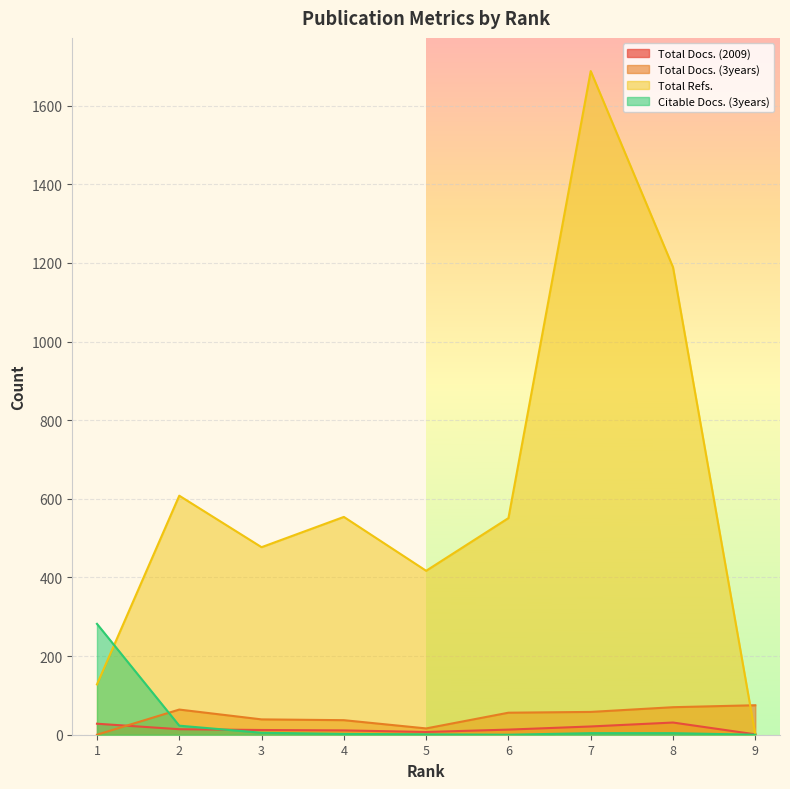

What is the value of the Total Refs. point at the 7th from the left?

1688